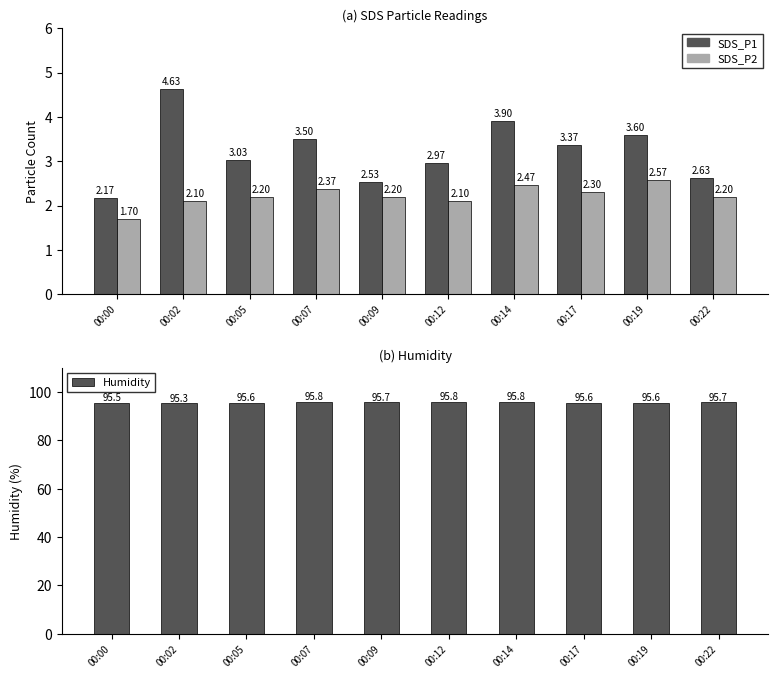

What value does the Humidity series have at 00:22?

95.7